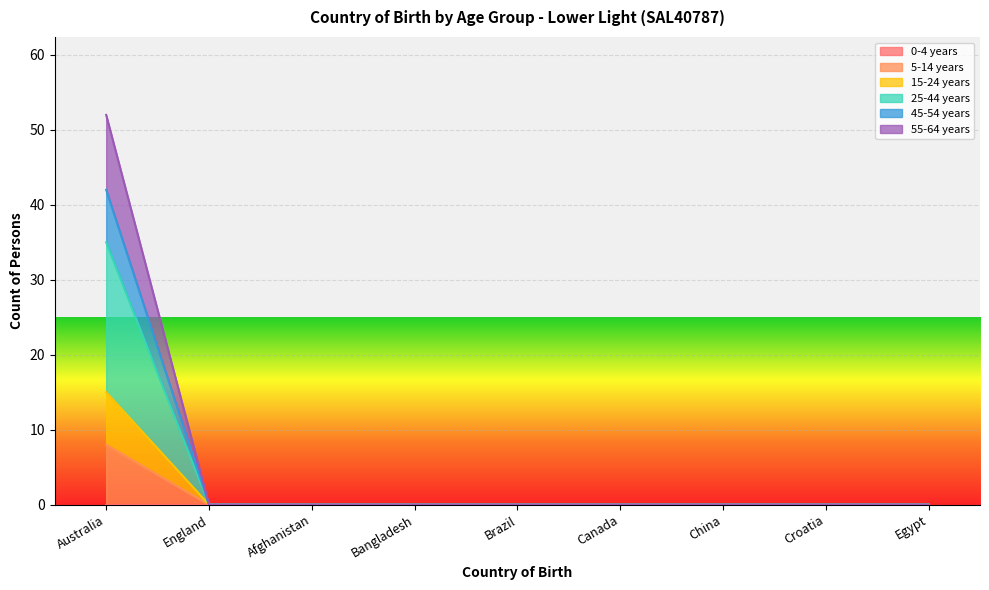

The value of 5-14 years at Egypt is 0. True or false?

True